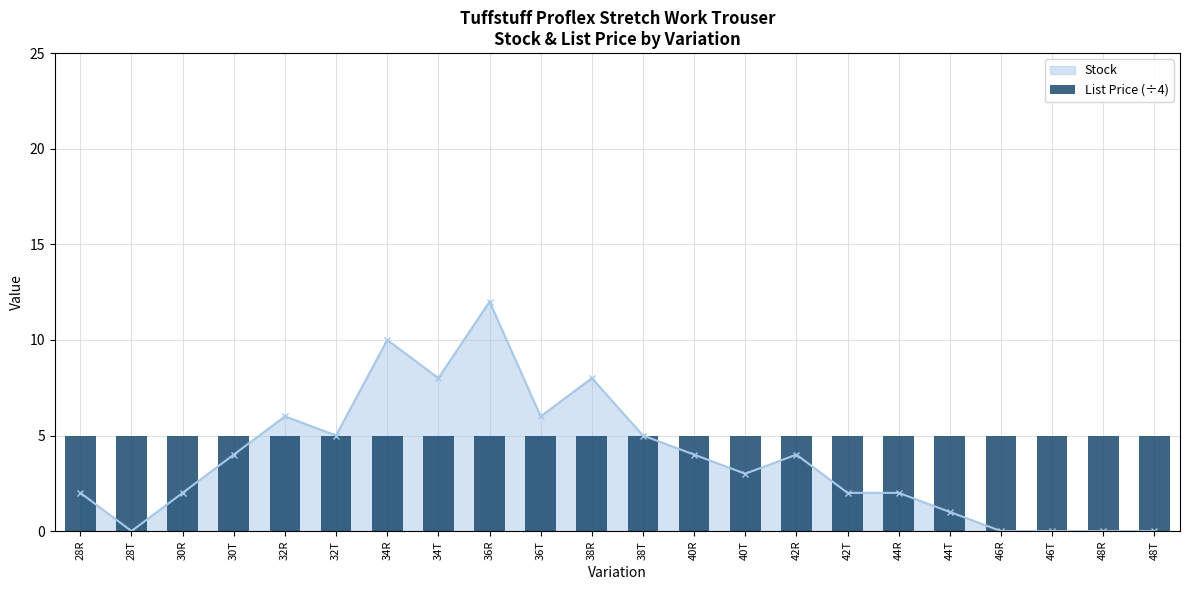

How many data points are less than 4?

11